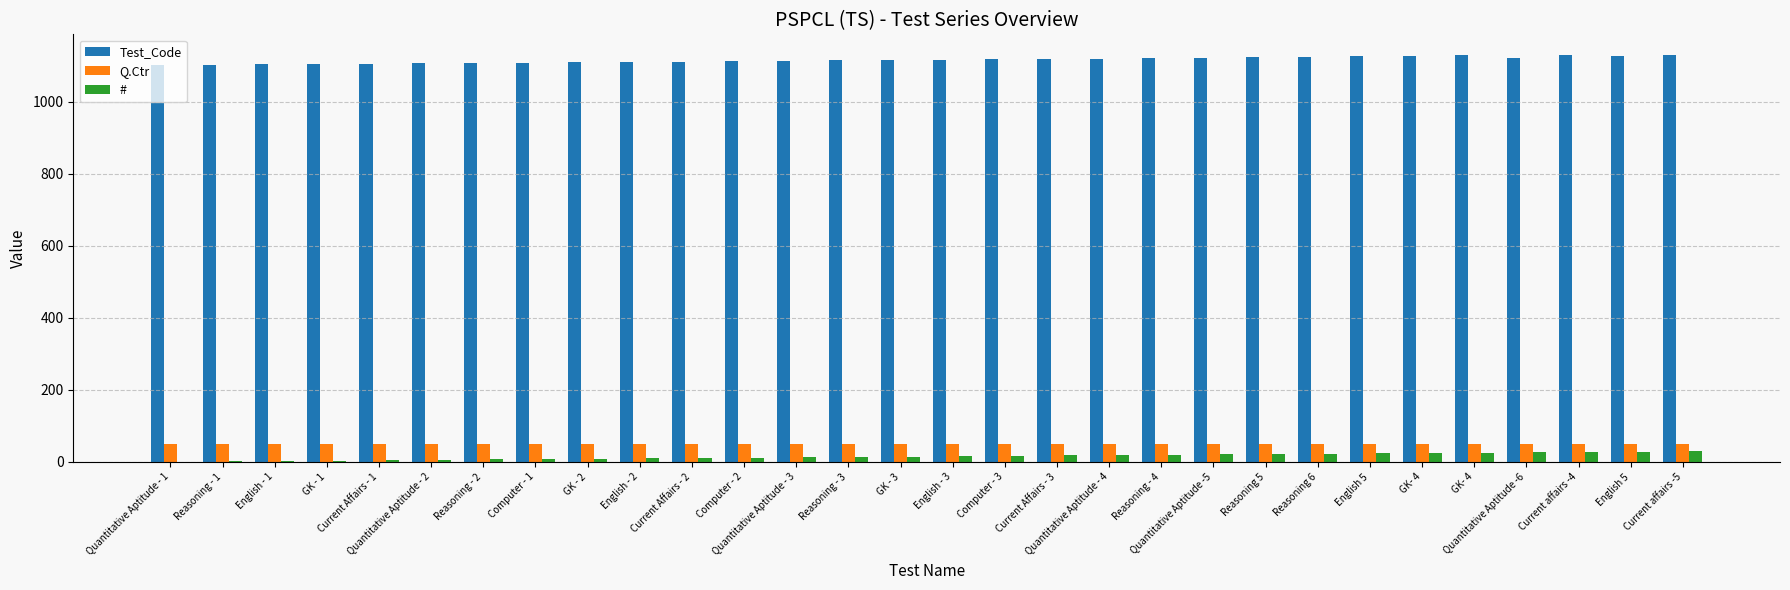

What is the maximum value shown in the chart?

1130